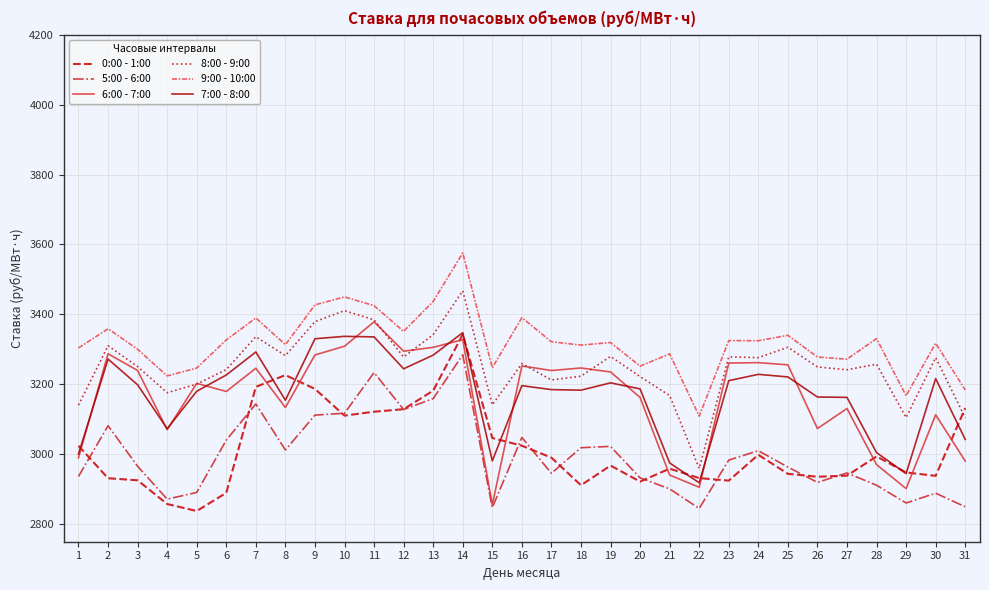

At which label is 6:00 - 7:00 closest to 3117?

30